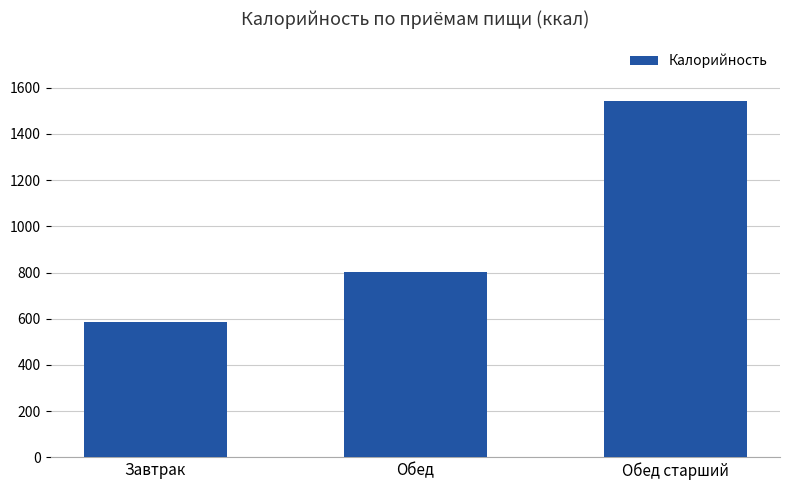

What position from the left is Обед старший?

3